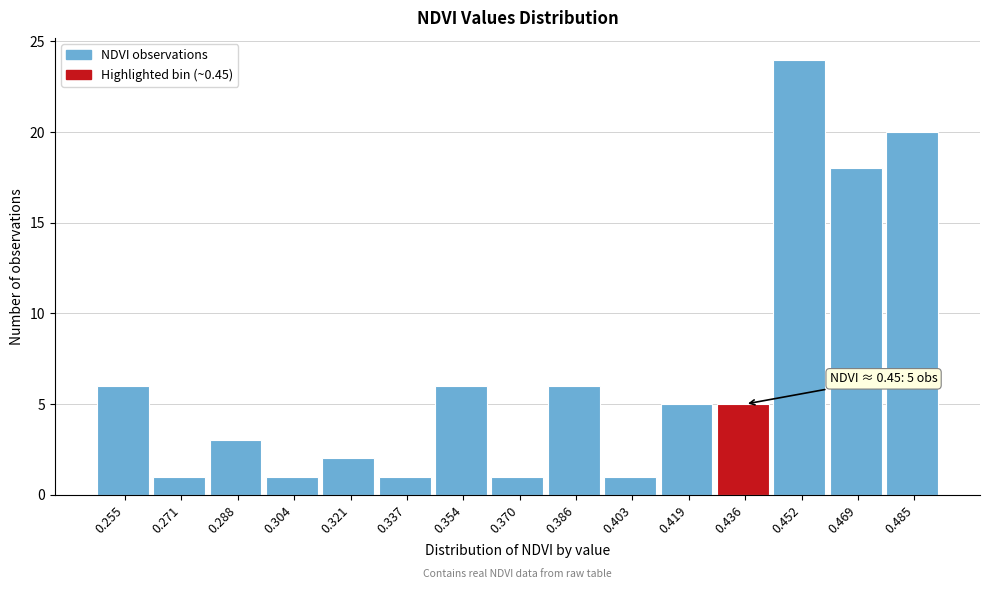

Reading left to right, what are all the values shown in this chart?

0.255=6	0.271=1	0.288=3	0.304=1	0.321=2	0.337=1	0.354=6	0.370=1	0.386=6	0.403=1	0.419=5	0.436=5	0.452=24	0.469=18	0.485=20